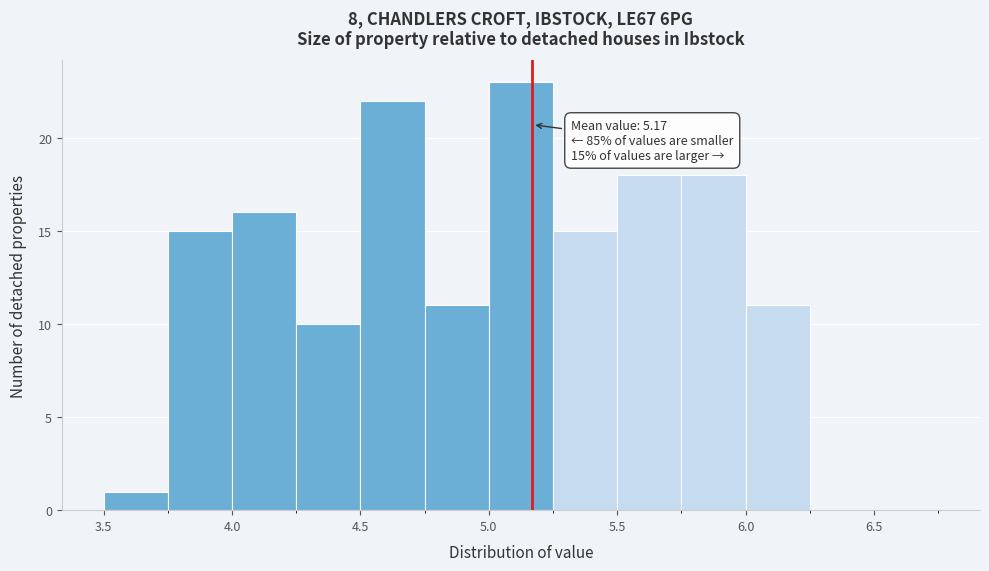

Which range on the x-axis has the tallest bar?

5.00 to 5.25